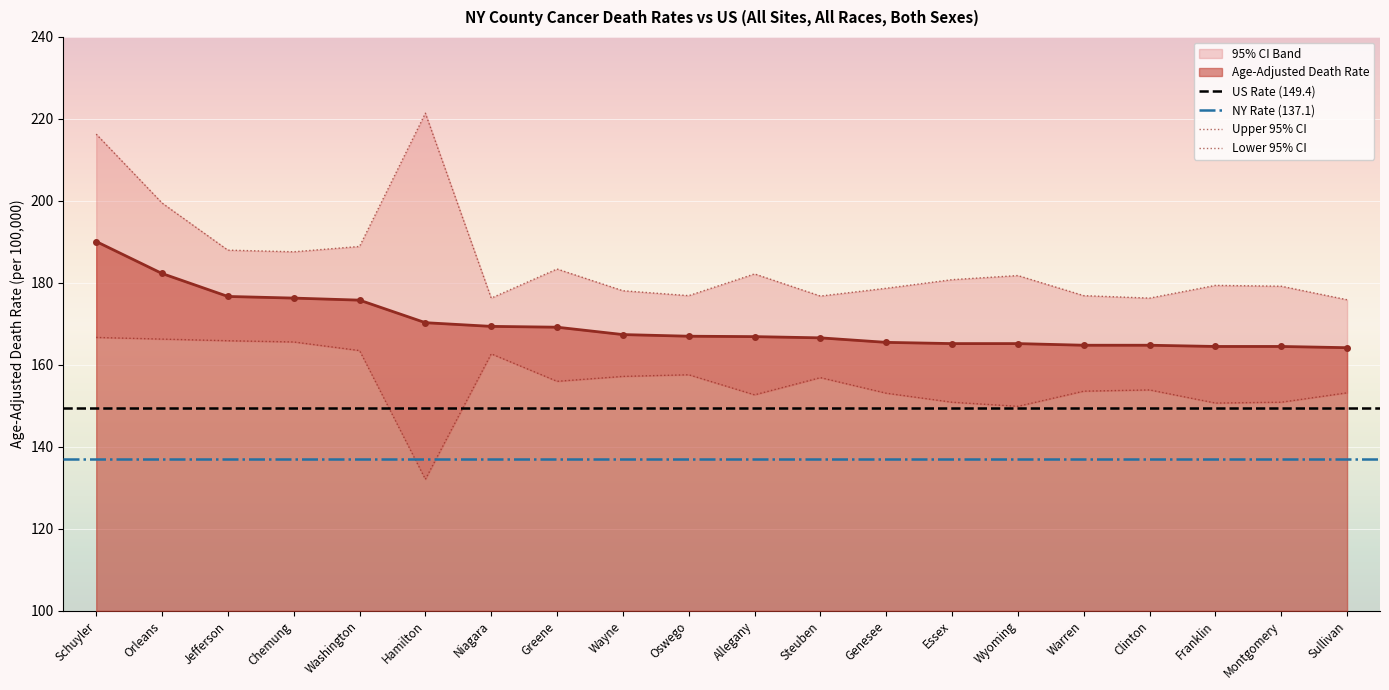

Is it true that Age-Adjusted Death Rate equals 65.9 at Jefferson?

False